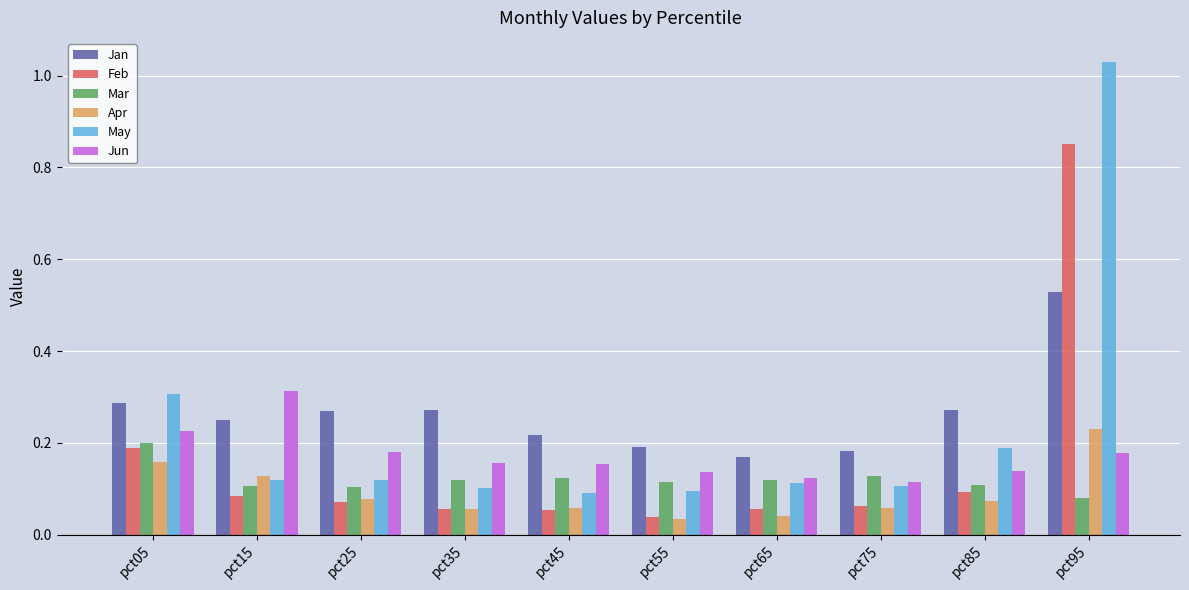

At which label does Feb reach its peak?

pct95